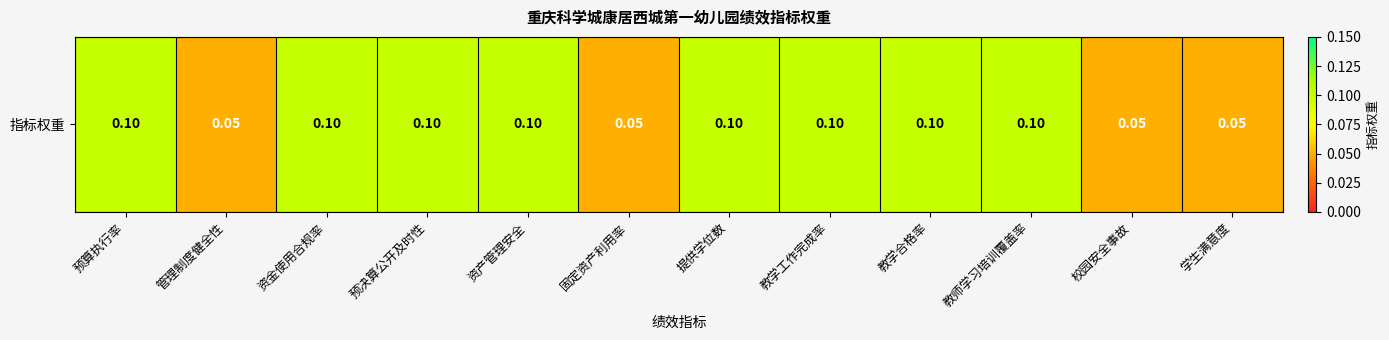

List the labels in order of value, largest first.

预算执行率, 资金使用合规率, 预决算公开及时性, 资产管理安全, 提供学位数, 教学工作完成率, 教学合格率, 教师学习培训覆盖率, 管理制度健全性, 固定资产利用率, 校园安全事故, 学生满意度